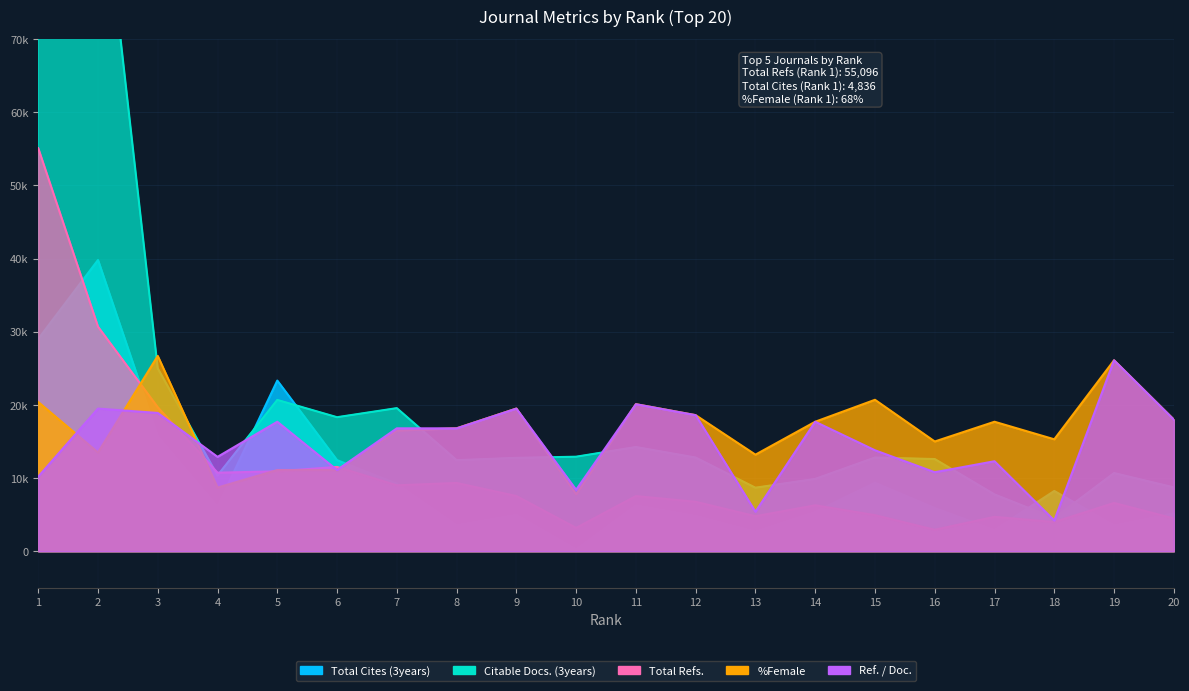

How many data points in Citable Docs. (3years) are less than 12800?

10